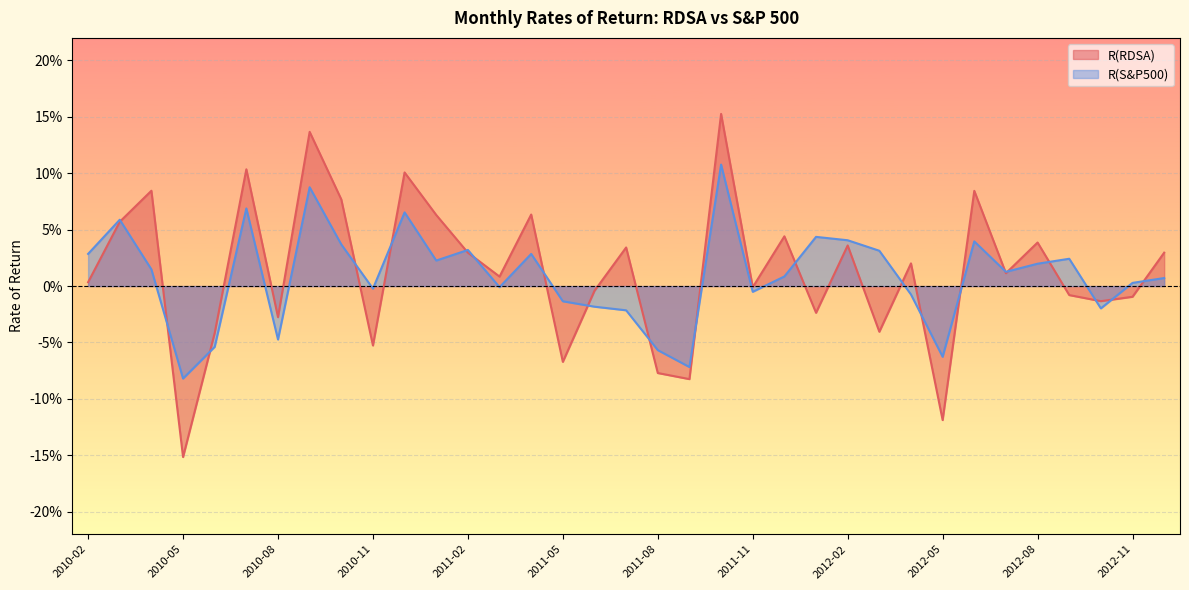

At which label does R(RDSA) first exceed 0?

2010-02